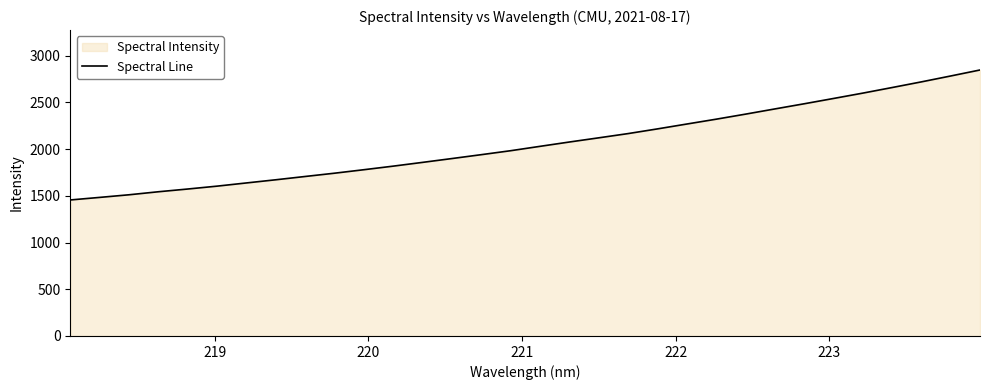

What is the maximum value shown in the chart?

2847.7